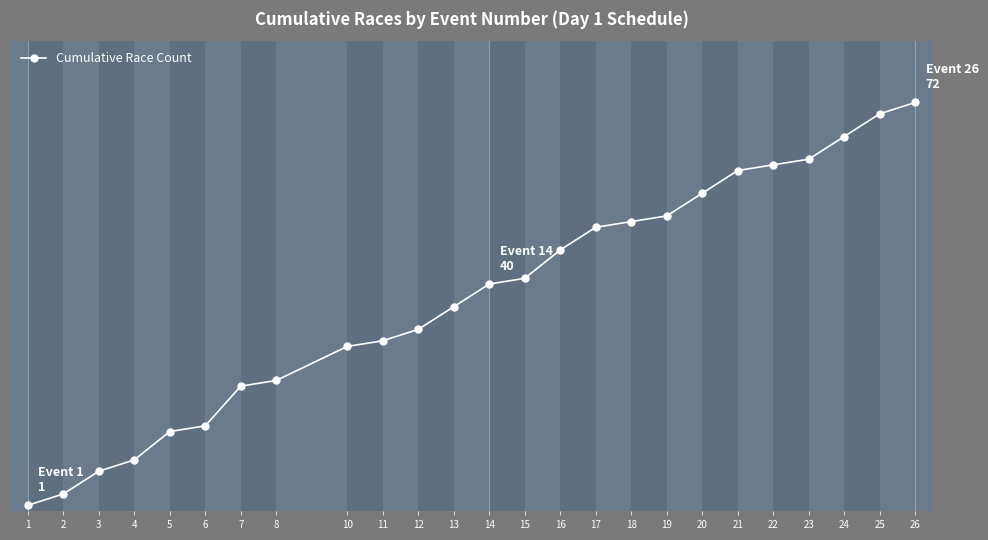

What is the average value?

38